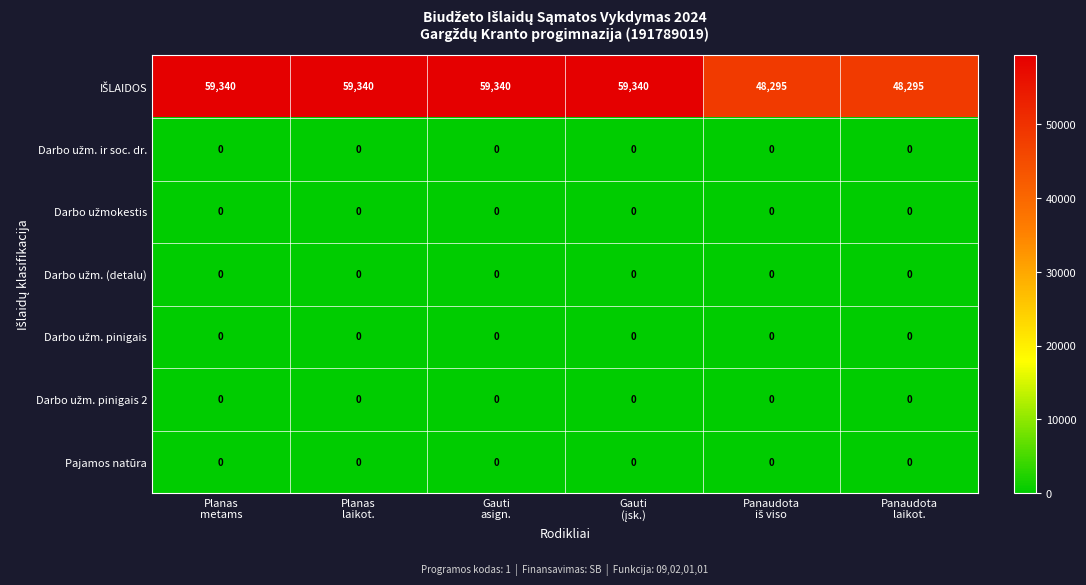

What is the greatest value displayed?

59340